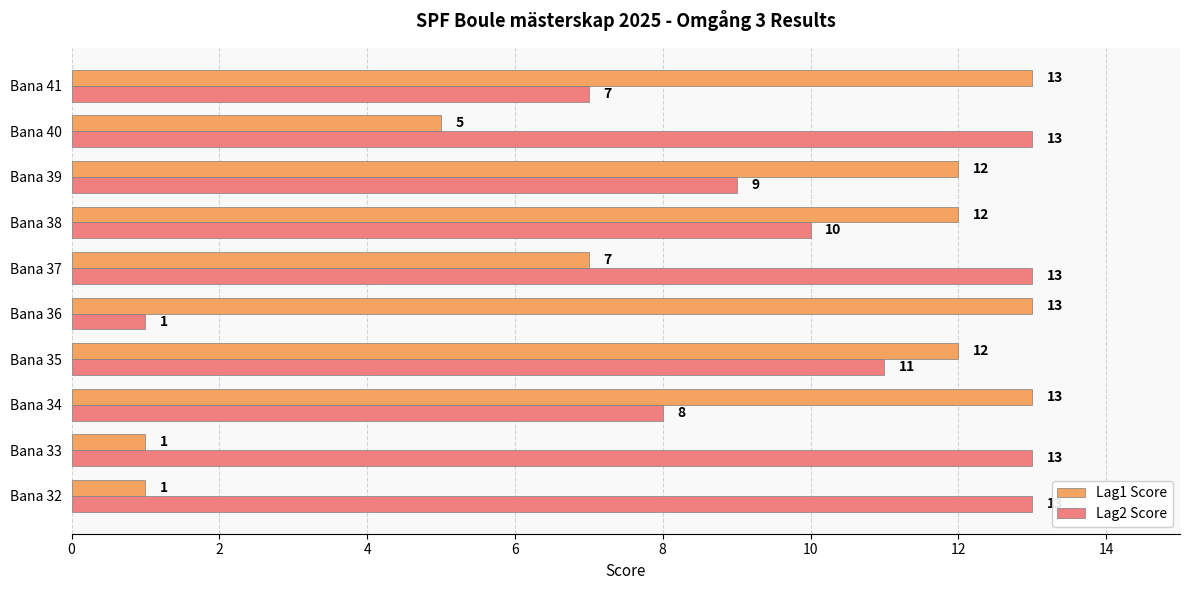

Rank the series at Bana 38 from highest to lowest value.

Lag1 Score, Lag2 Score